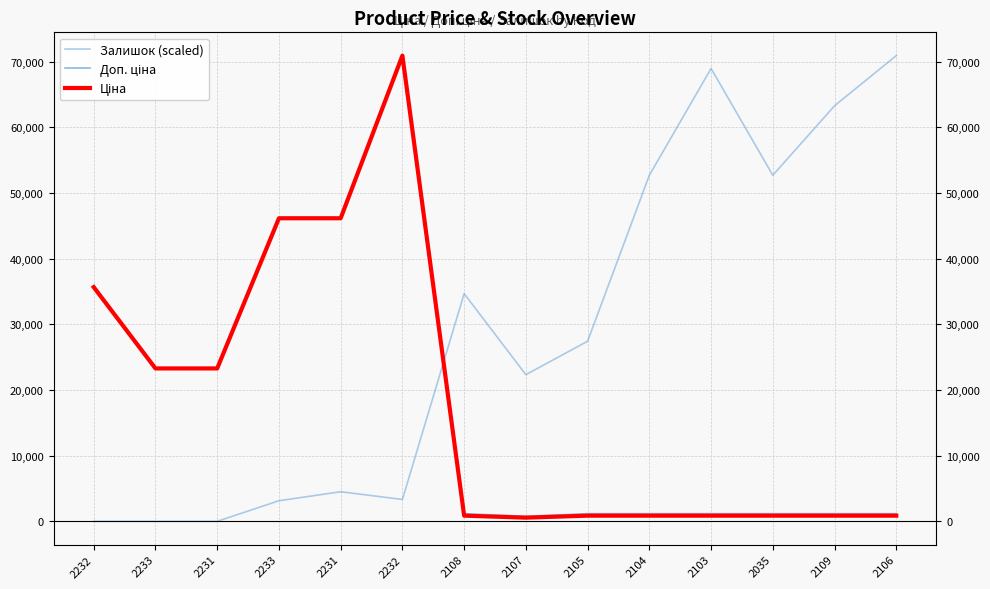

Where is the first local maximum for Ціна?

2232